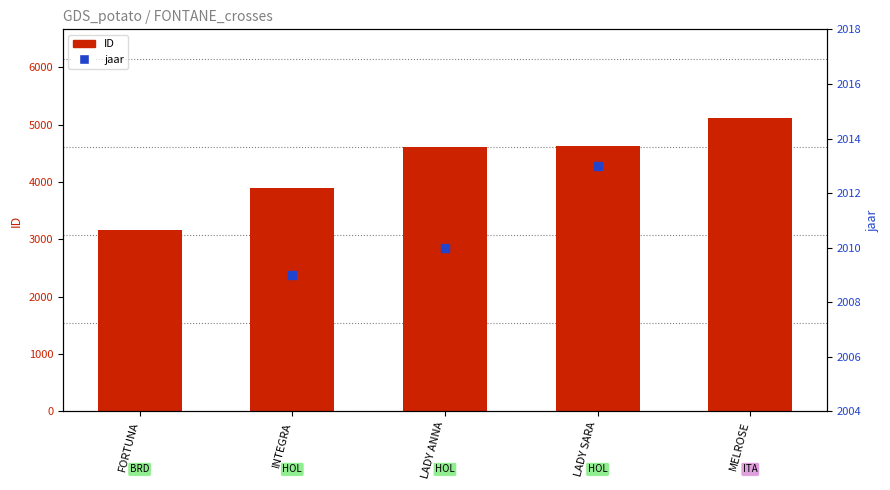

What are all the series names shown in the legend?

ID, jaar